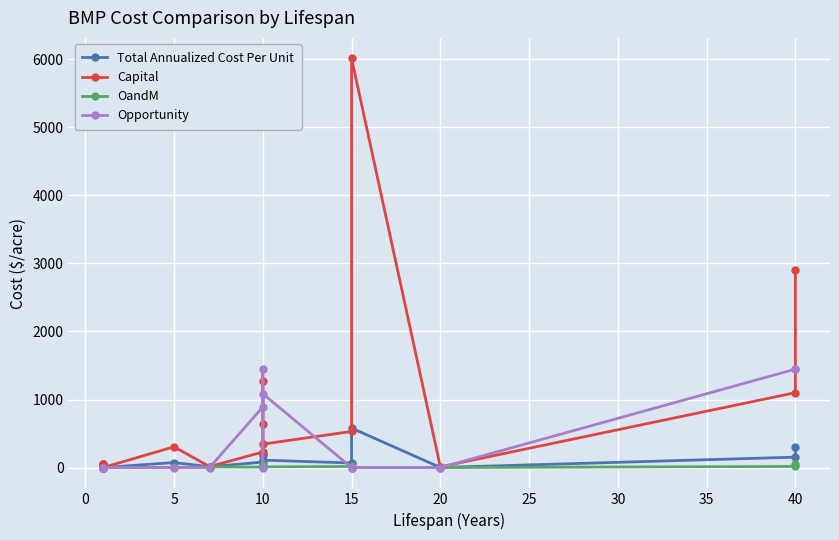

After their last crossing, which series has the higher values: Opportunity or Capital?

Capital